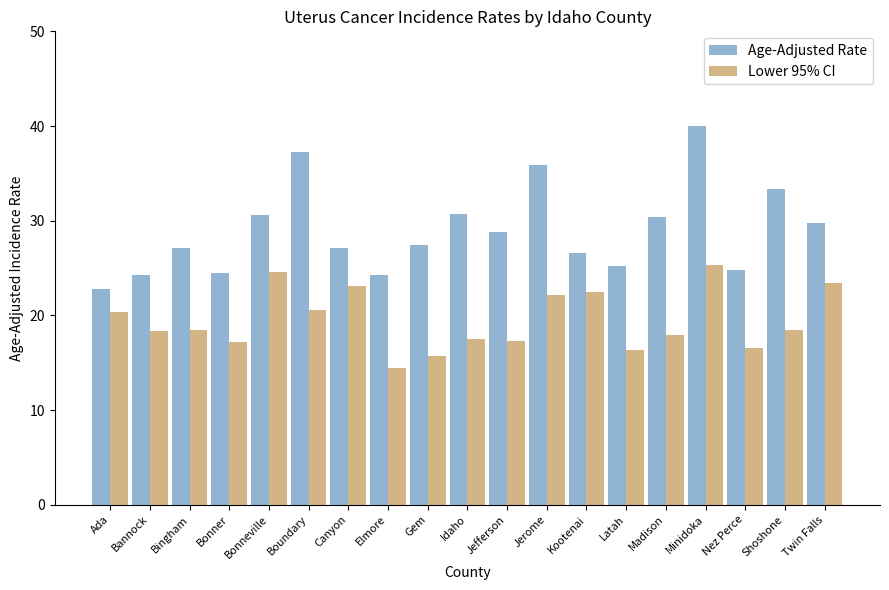

Are the bars grouped side by side (vs. stacked)?

Yes